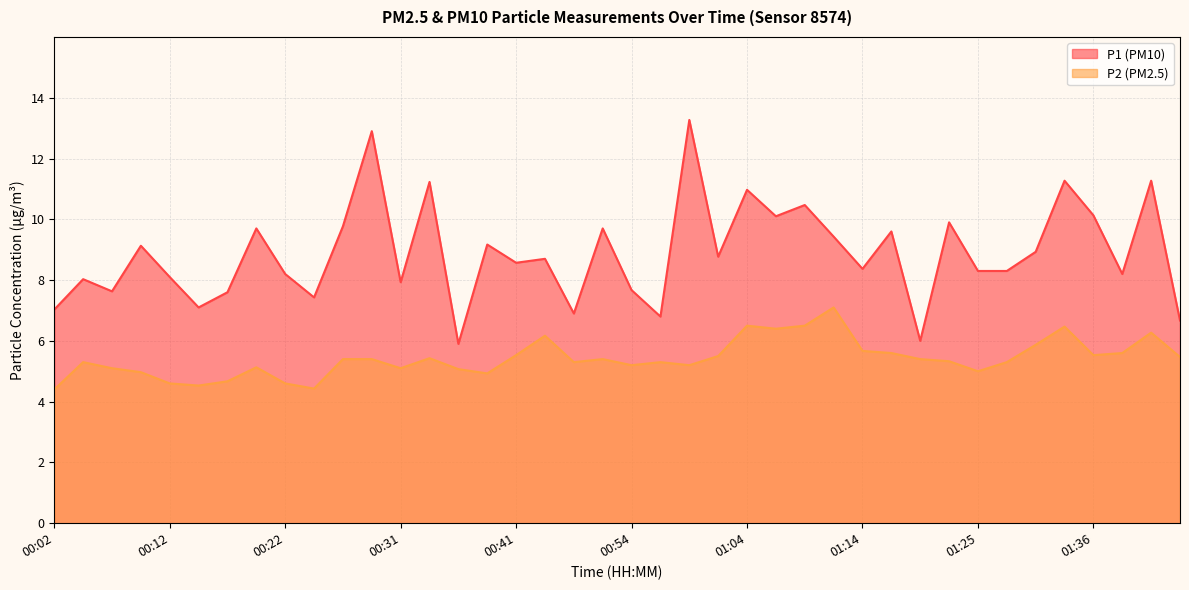

Where is P2 nearest to the value 5?

01:25